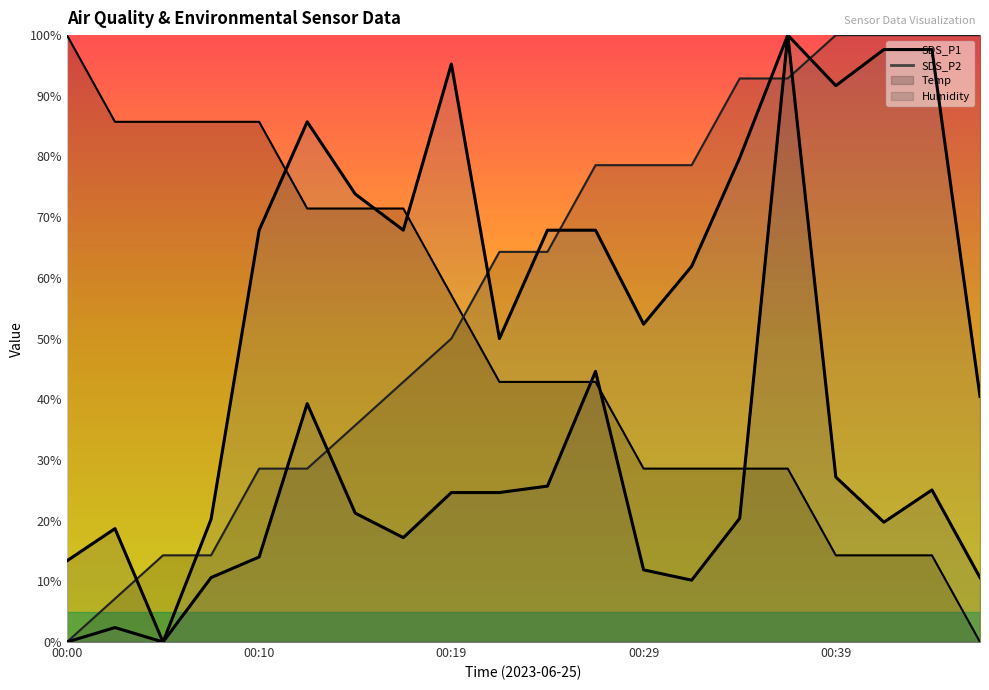

At which label is SDS_P2 closest to 50?

00:22